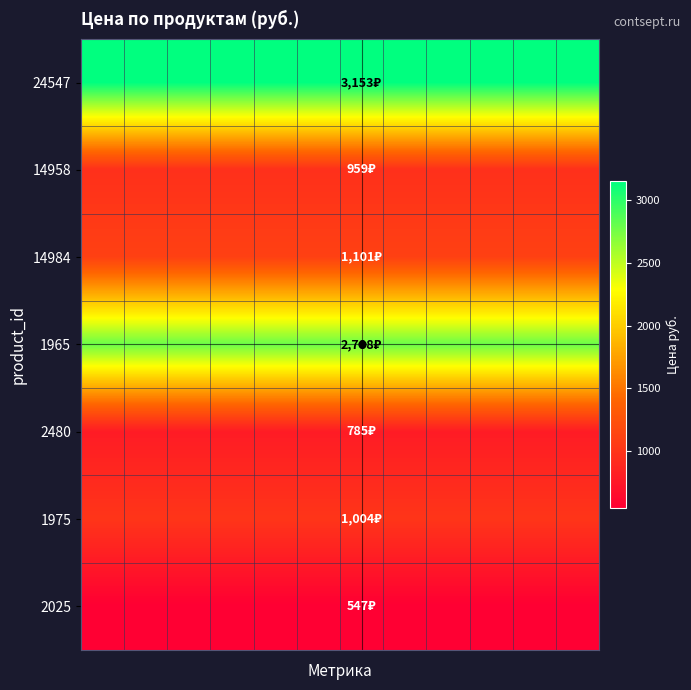

Rank the series by their maximum value, from highest to lowest.

24547, 1965, 14984, 1975, 14958, 2480, 2025